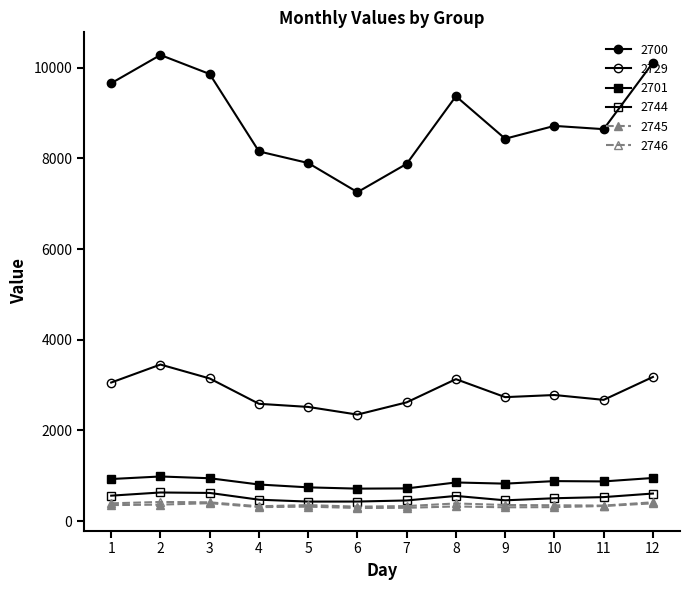

Does the chart have visible grid lines?

No